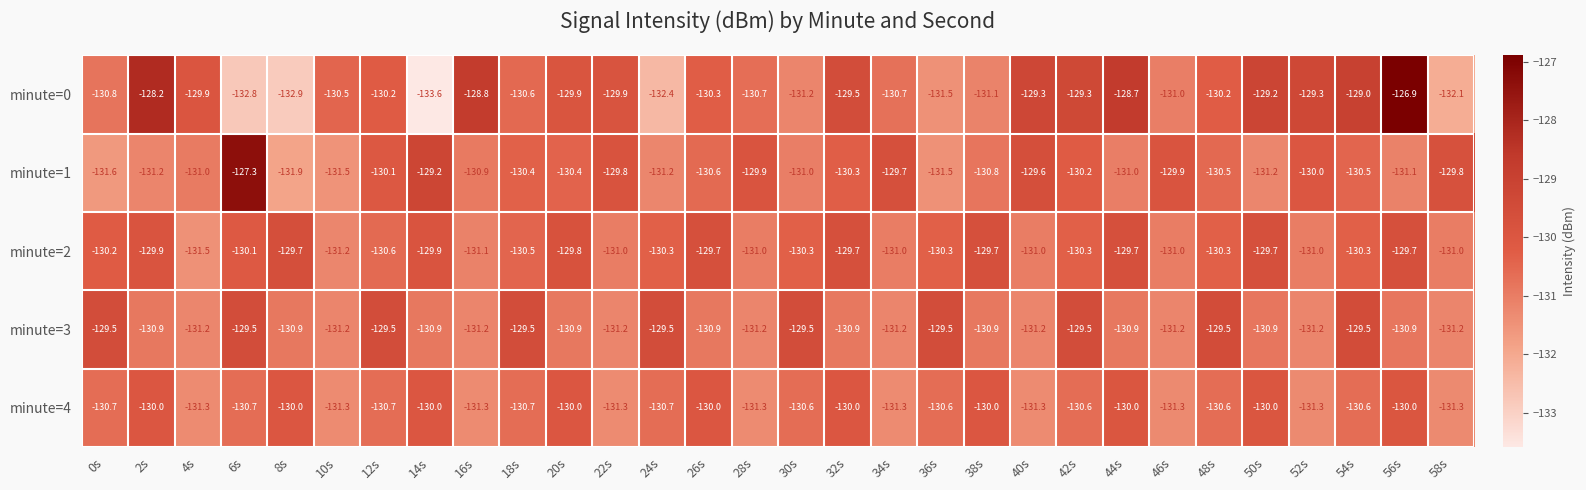

What is the maximum value shown in the chart?

-126.9